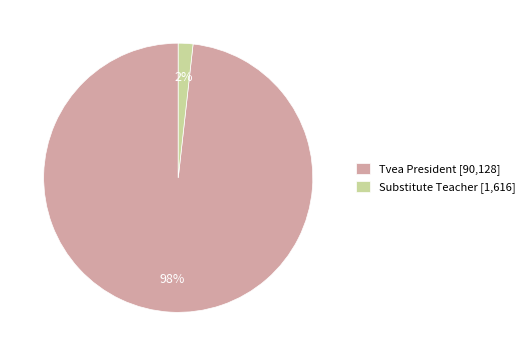

Combined, do Substitute Teacher [1,616] and Tvea President [90,128] account for over 50%?

Yes